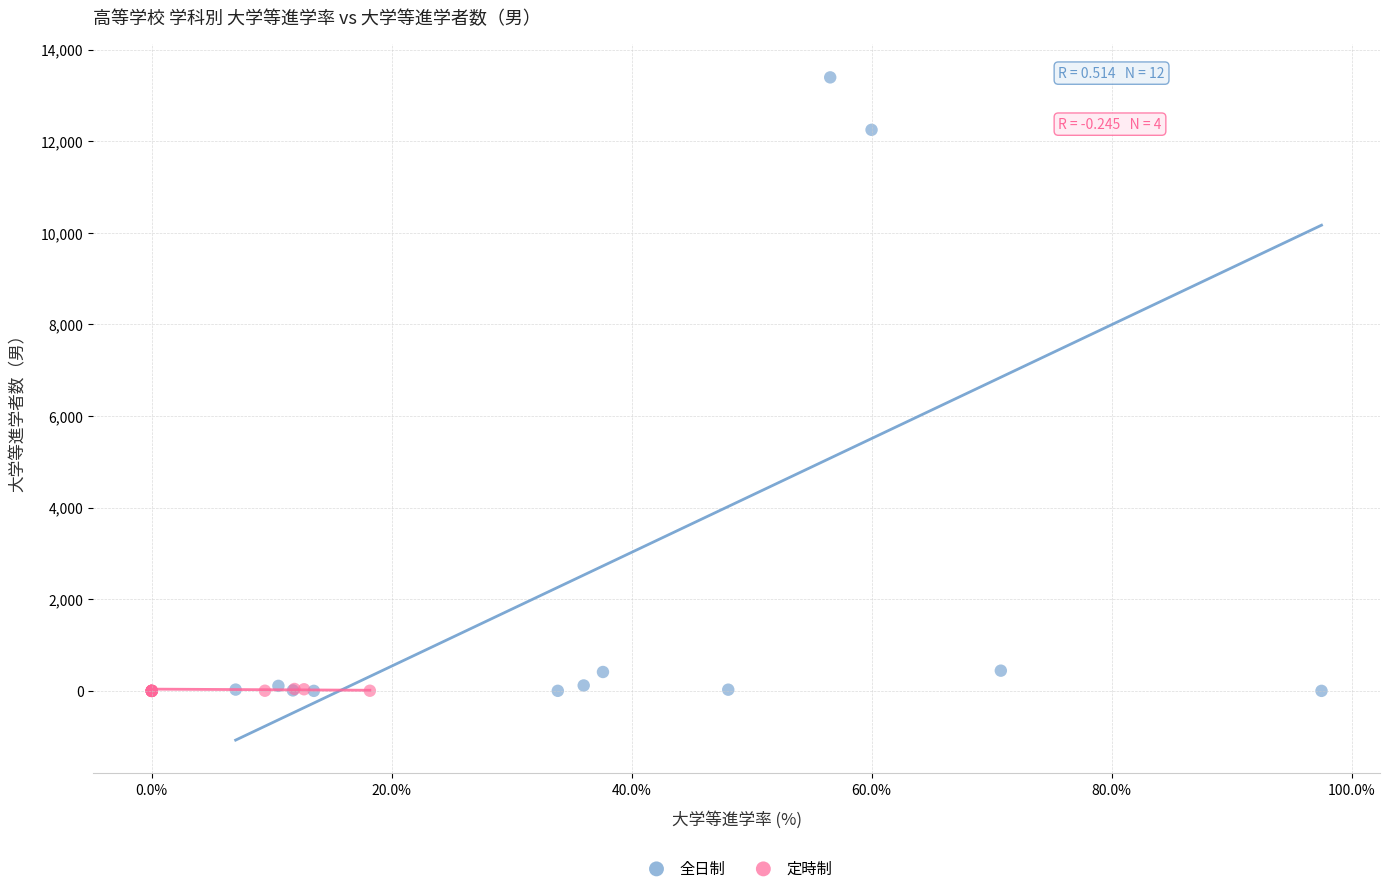

Which series reaches the maximum Y coordinate?

全日制